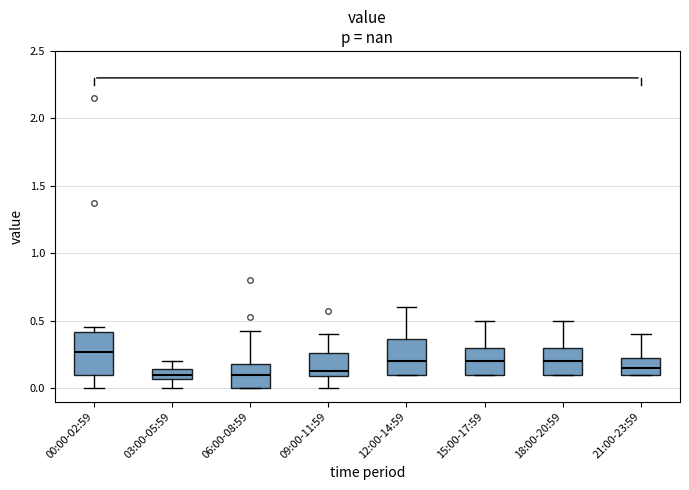

Which box is the tallest, from its lower edge to its upper edge?

00:00-02:59